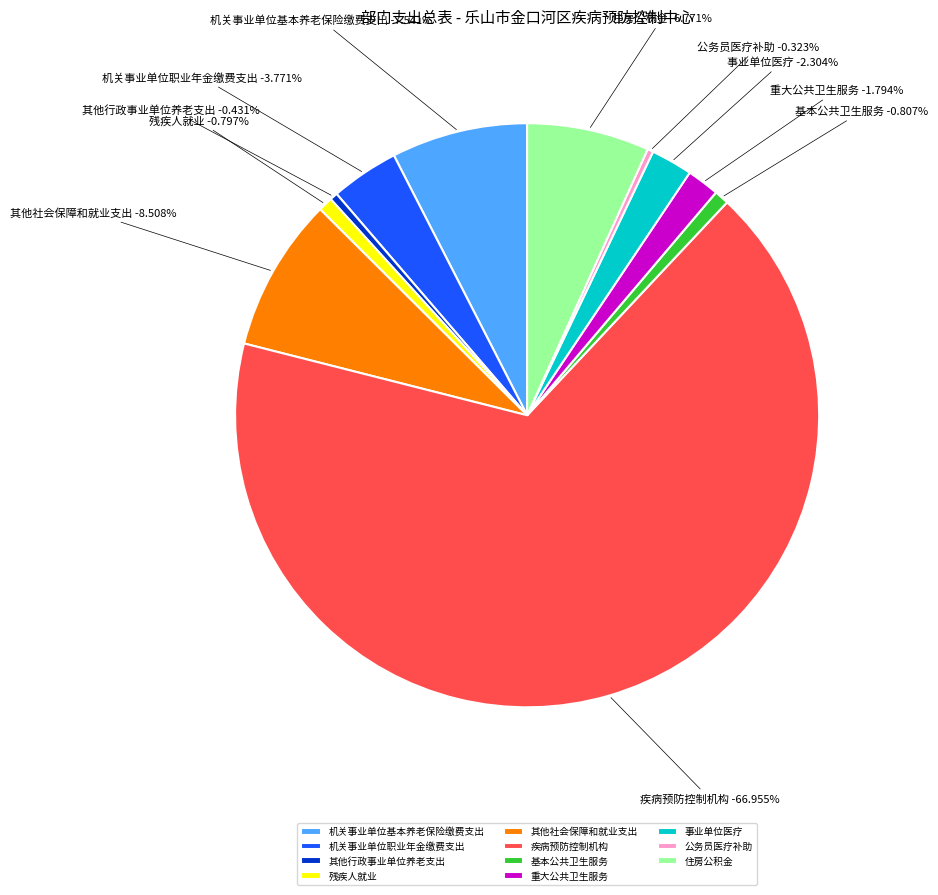

To the nearest percent, what is the difference between the largest and smallest slice percentages?

67%